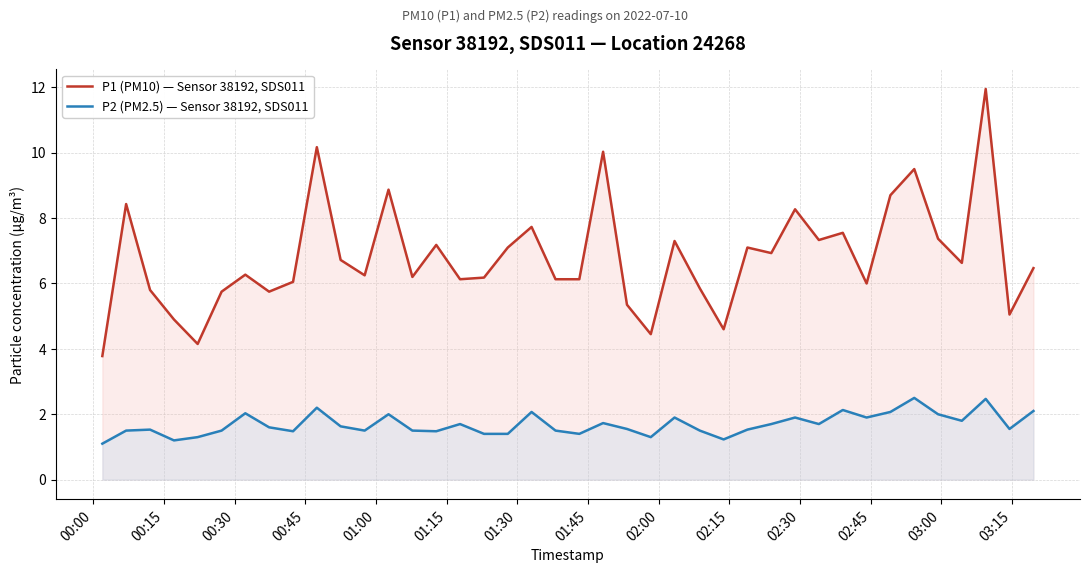

What is the sum of all P1 (PM10) — Sensor 38192, SDS011 values?

272.1